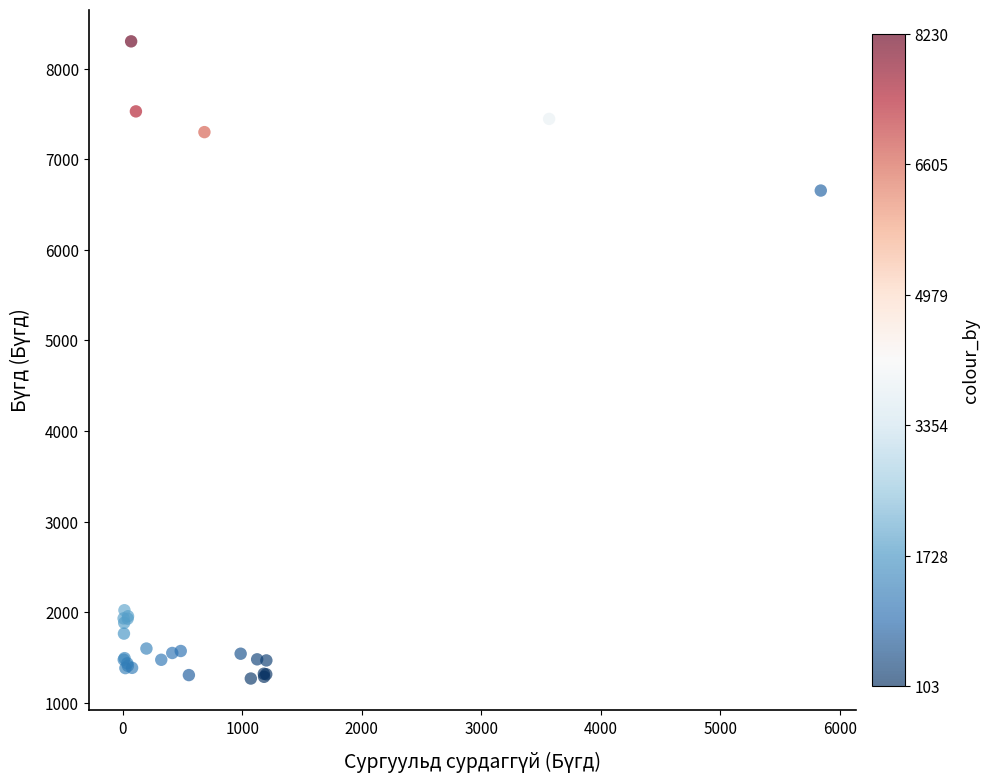

What Y value in the scatter plot is closest to 4784?

6654